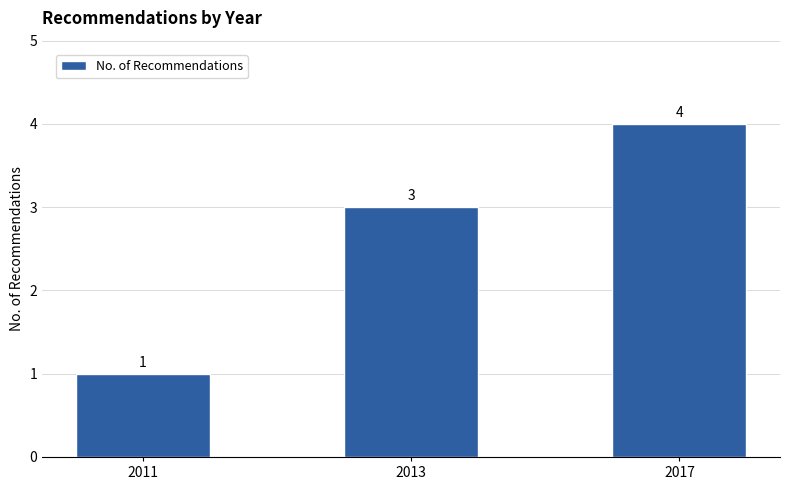

List the labels in order of value, smallest first.

2011, 2013, 2017